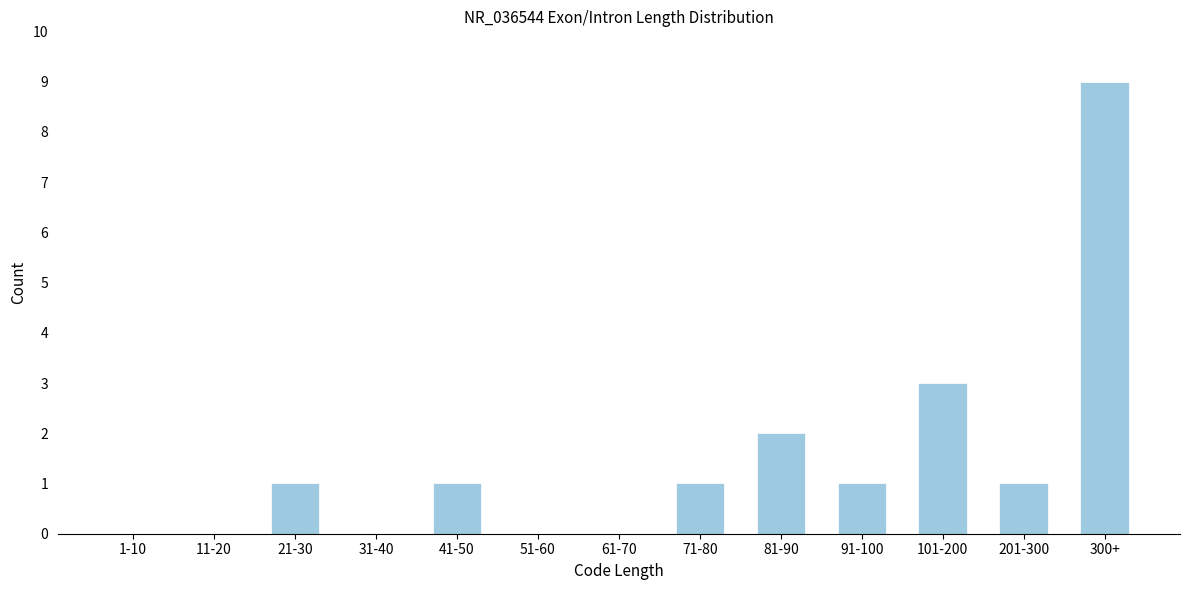

Reading left to right, extract all data points from this chart.

1-10=0	11-20=0	21-30=1	31-40=0	41-50=1	51-60=0	61-70=0	71-80=1	81-90=2	91-100=1	101-200=3	201-300=1	300+=9